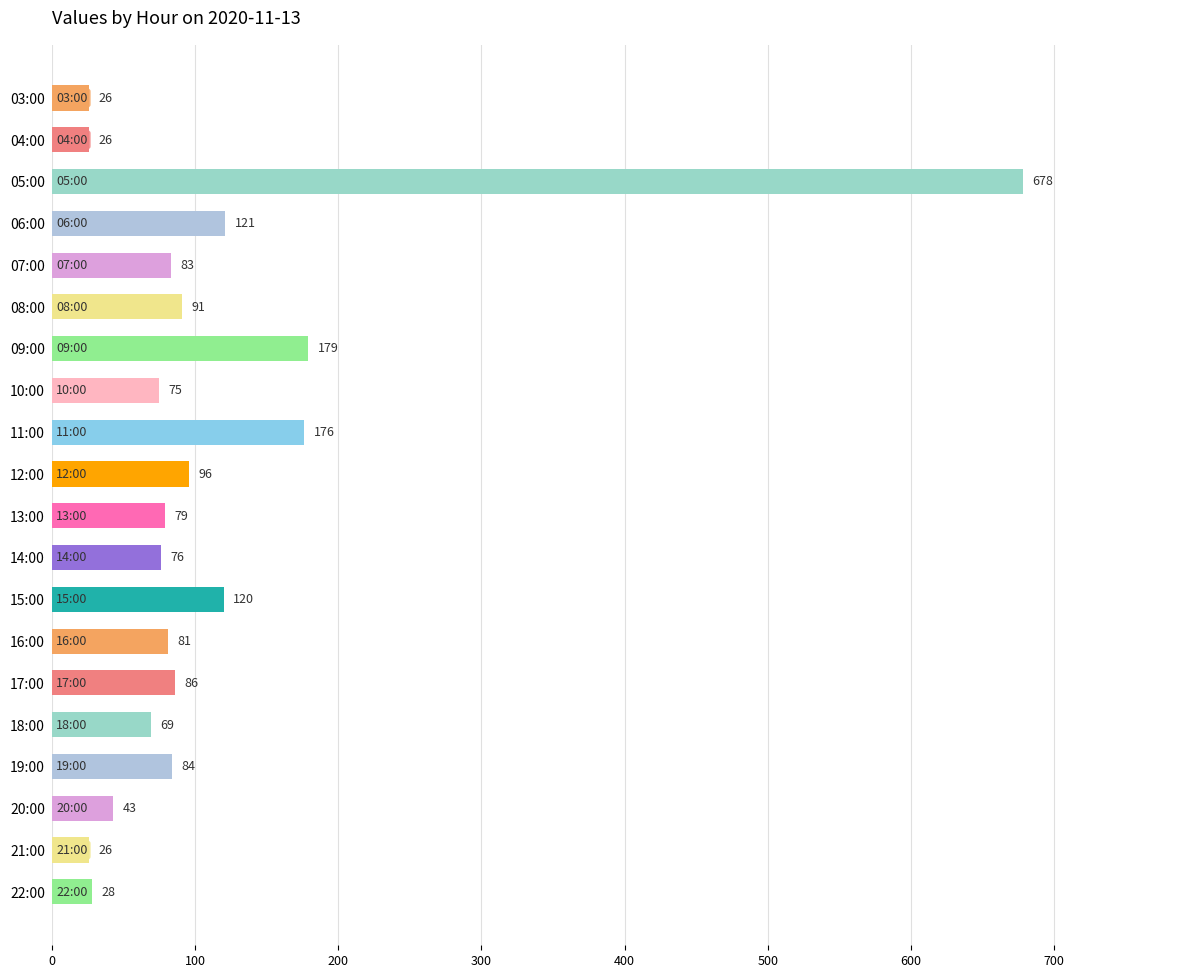

What is the change in value from 10:00 to 13:00?

+4